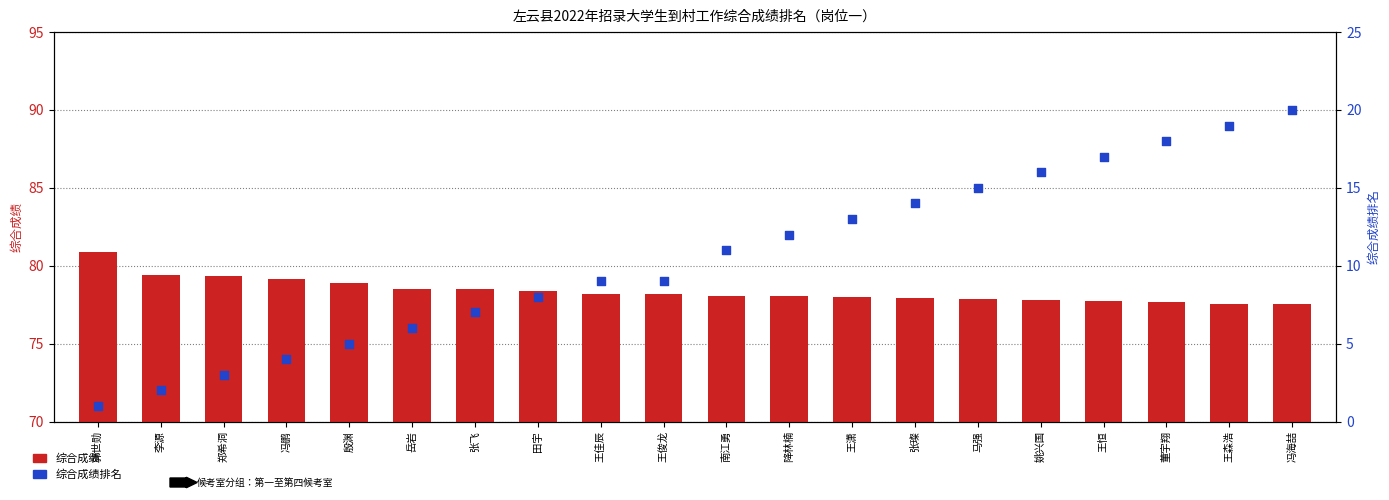

At which category is the sum across all series the highest?

冯海喆